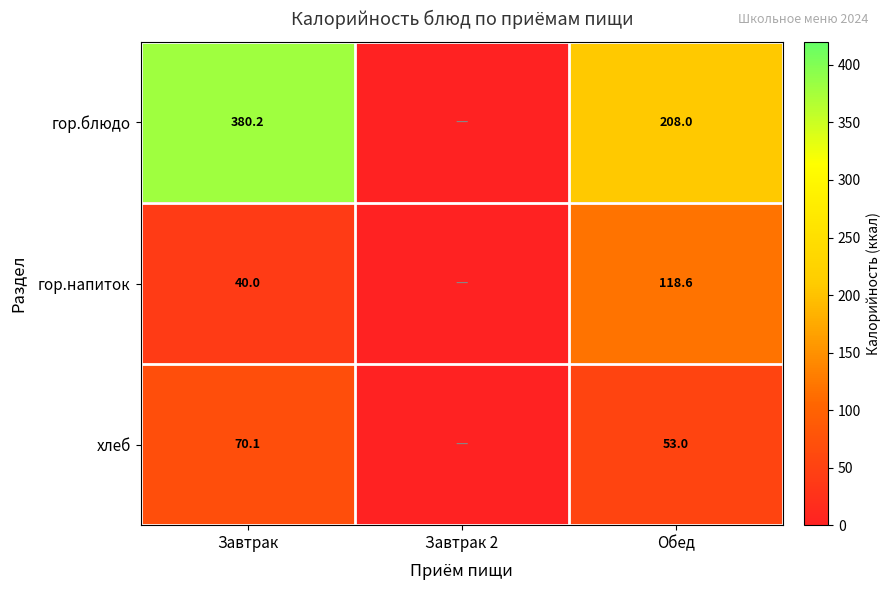

What is the total value across all series at Обед?

379.6